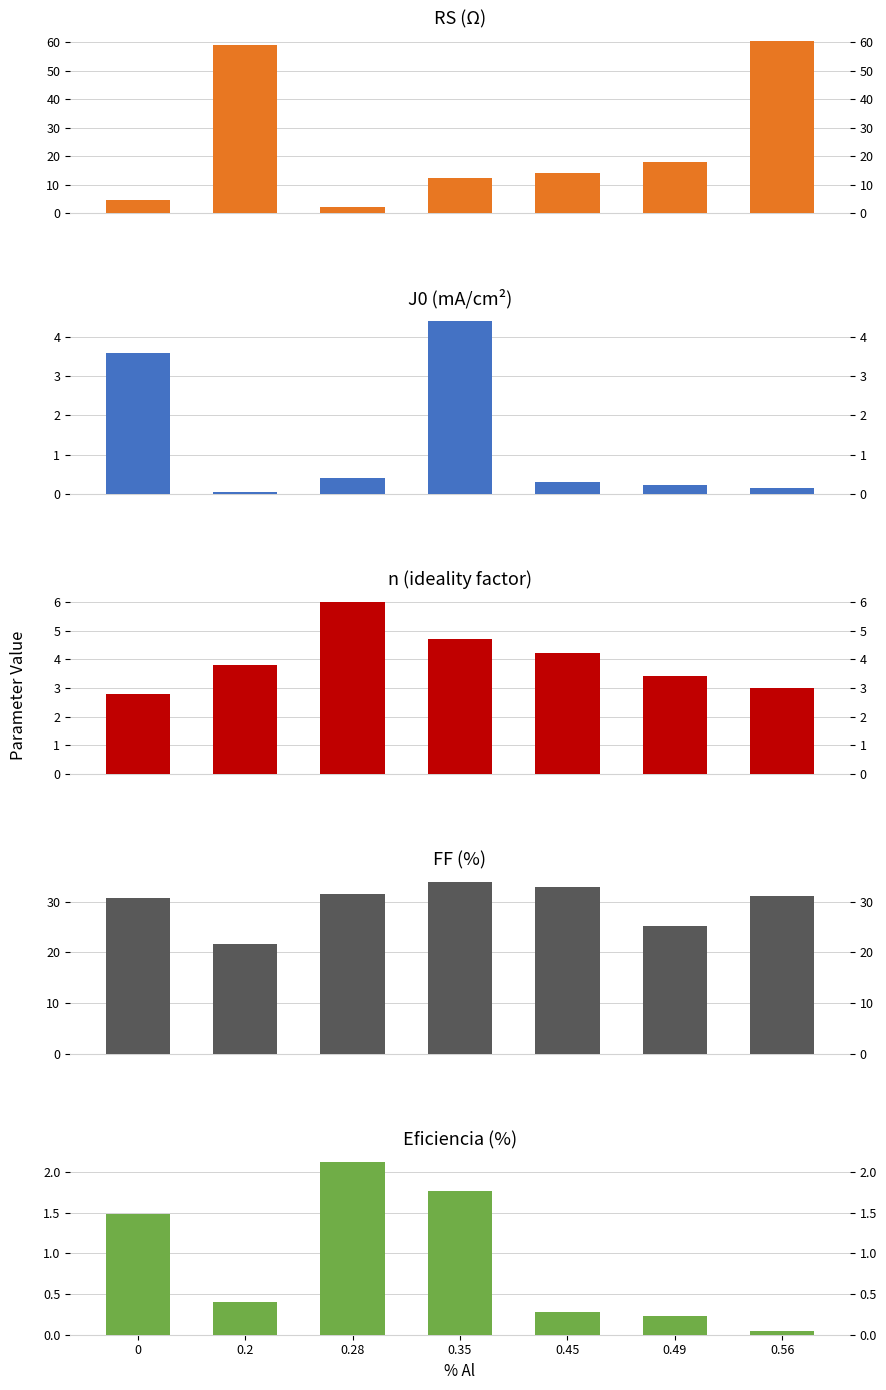

What position from the left is 0?

1